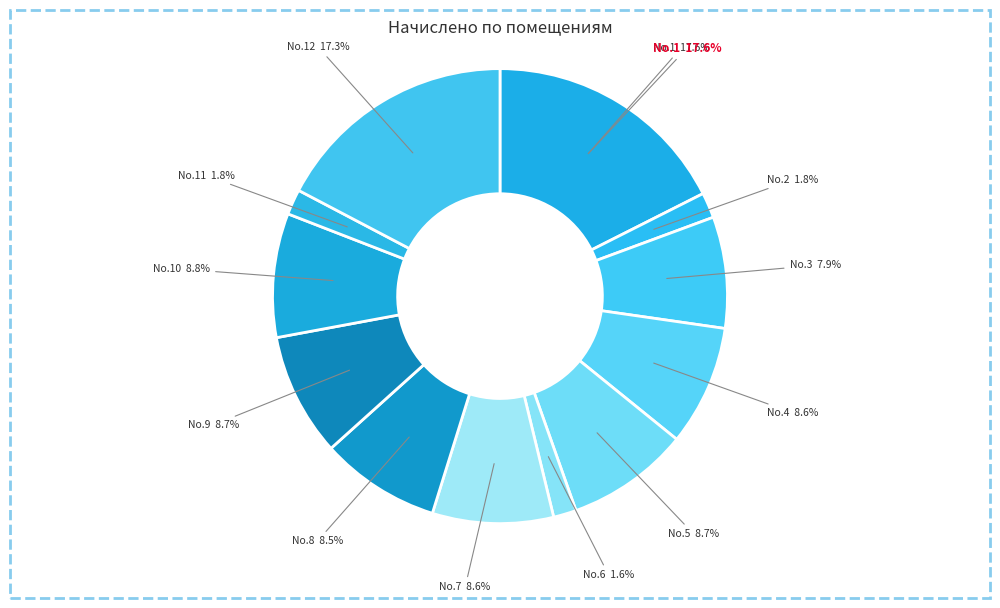

Which category has the biggest portion of the pie?

1